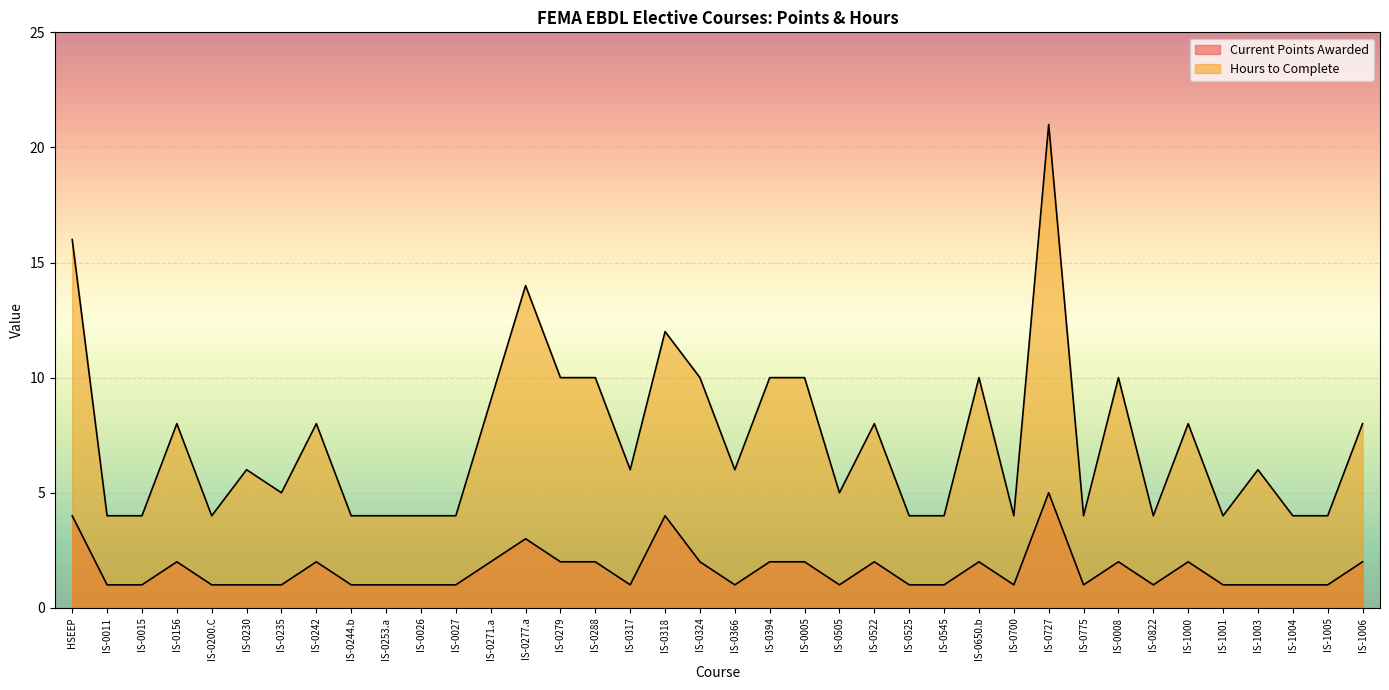

How many lines are shown in the chart?

2